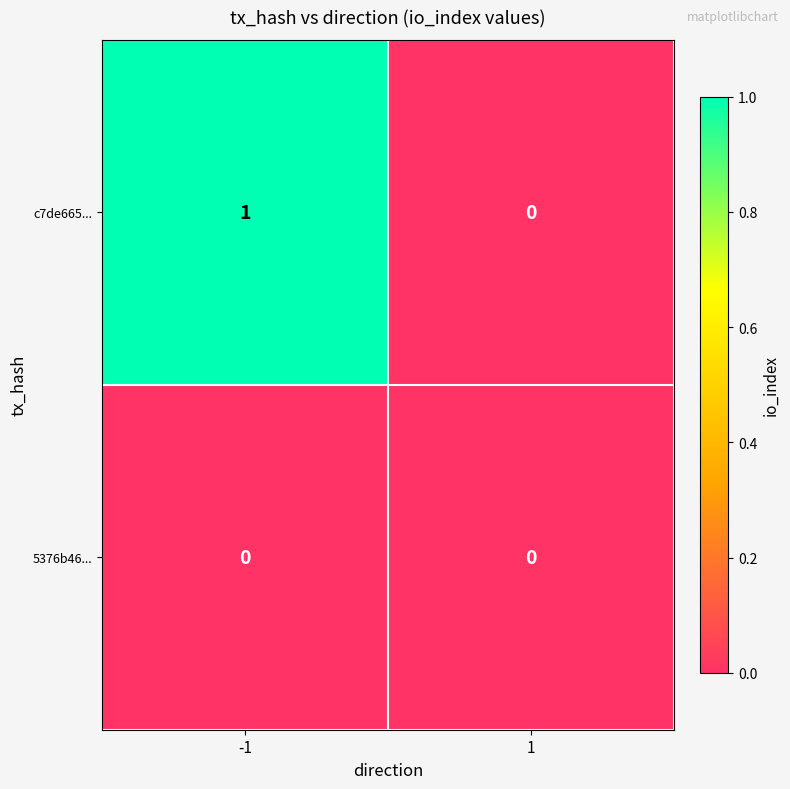

Reading left to right, transcribe all the data shown in this chart.

c7de665...: -1=1	1=0
5376b46...: -1=0	1=0